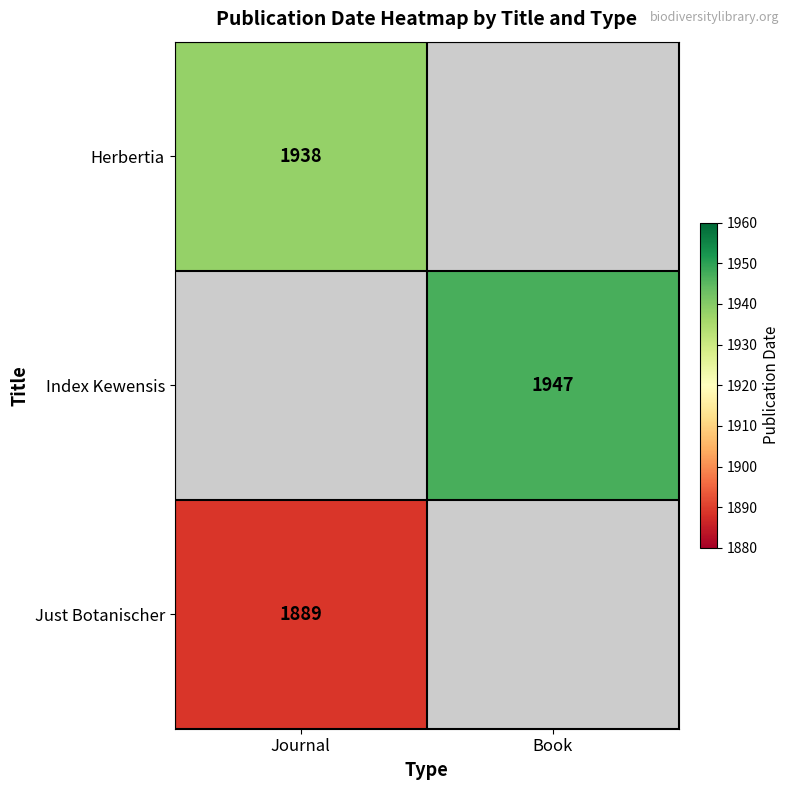

What is the spread (max minus min) of values at Journal?

49.0